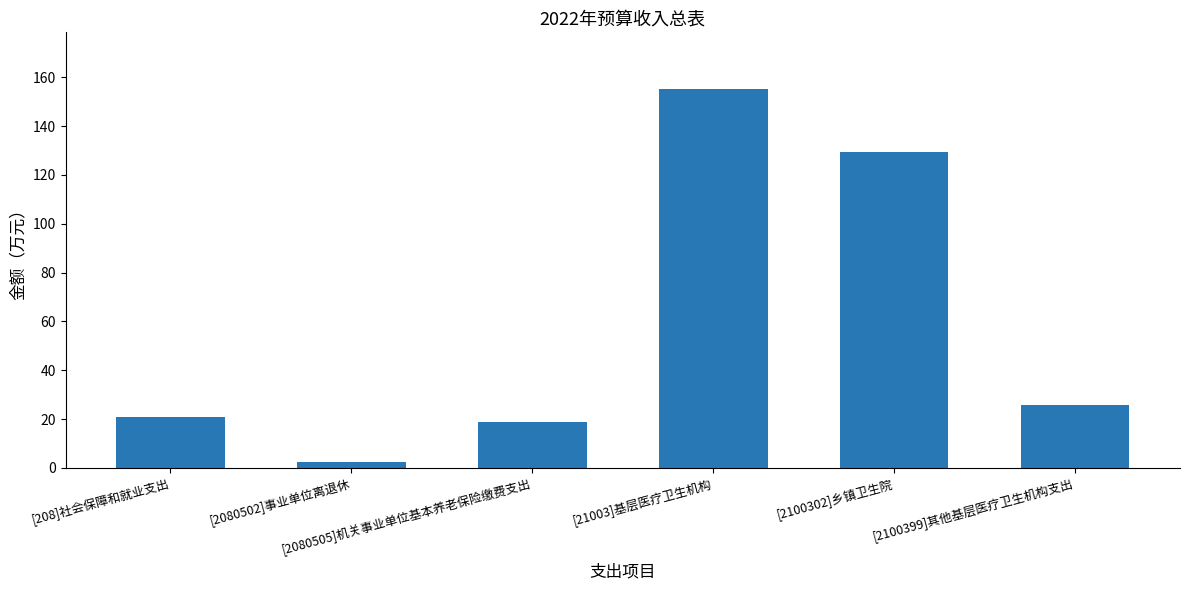

Reading left to right, transcribe all the data shown in this chart.

[208]社会保障和就业支出=21.0	[2080502]事业单位离退休=2.4	[2080505]机关事业单位基本养老保险缴费支出=18.7	[21003]基层医疗卫生机构=155.1	[2100302]乡镇卫生院=129.5	[2100399]其他基层医疗卫生机构支出=25.6